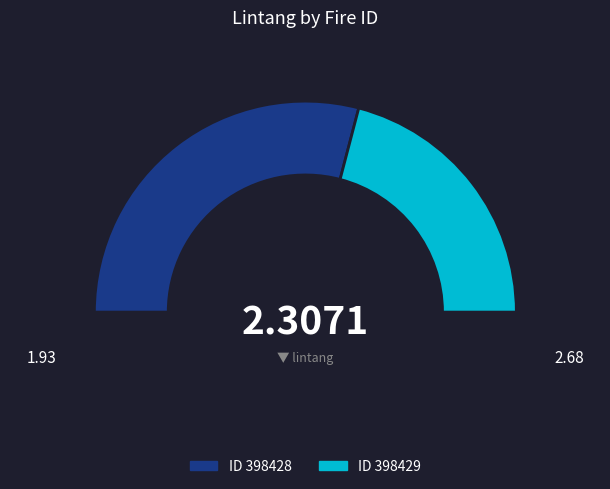

To the nearest percent, what is the combined percentage of 398429 and 398428?

100%